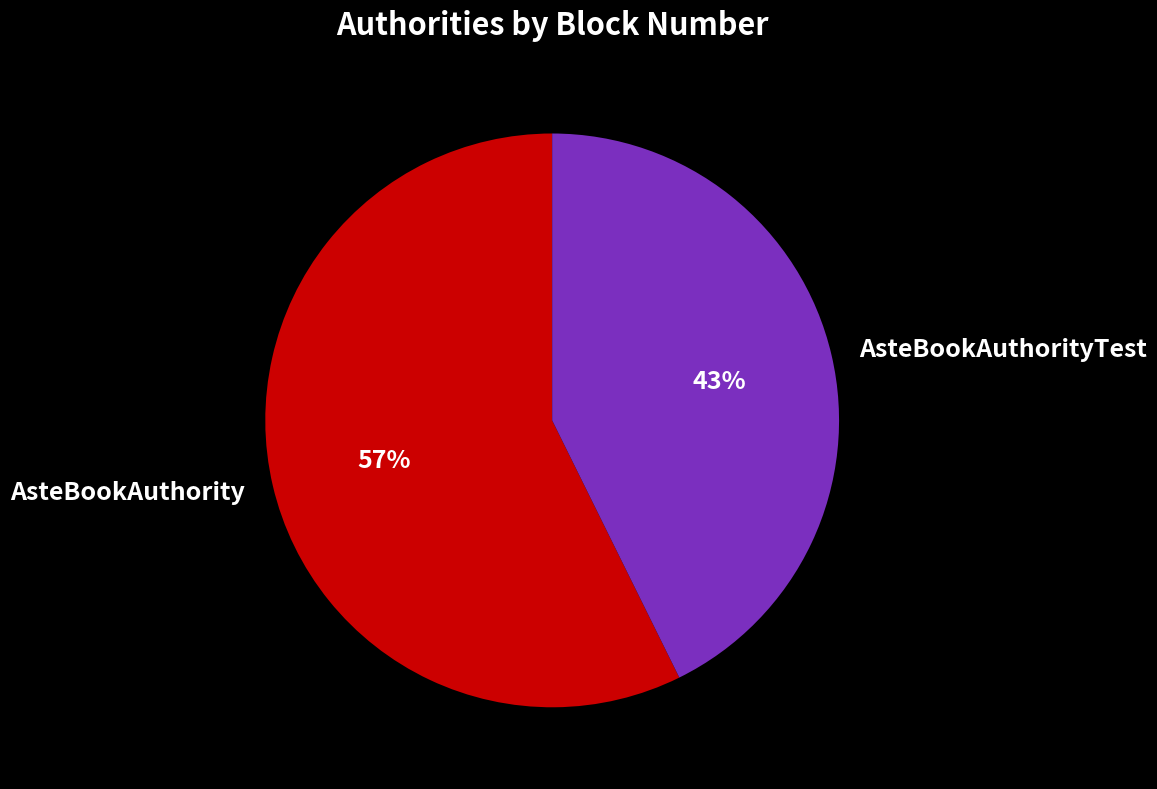

To the nearest percent, what portion does AsteBookAuthorityTest represent?

43%